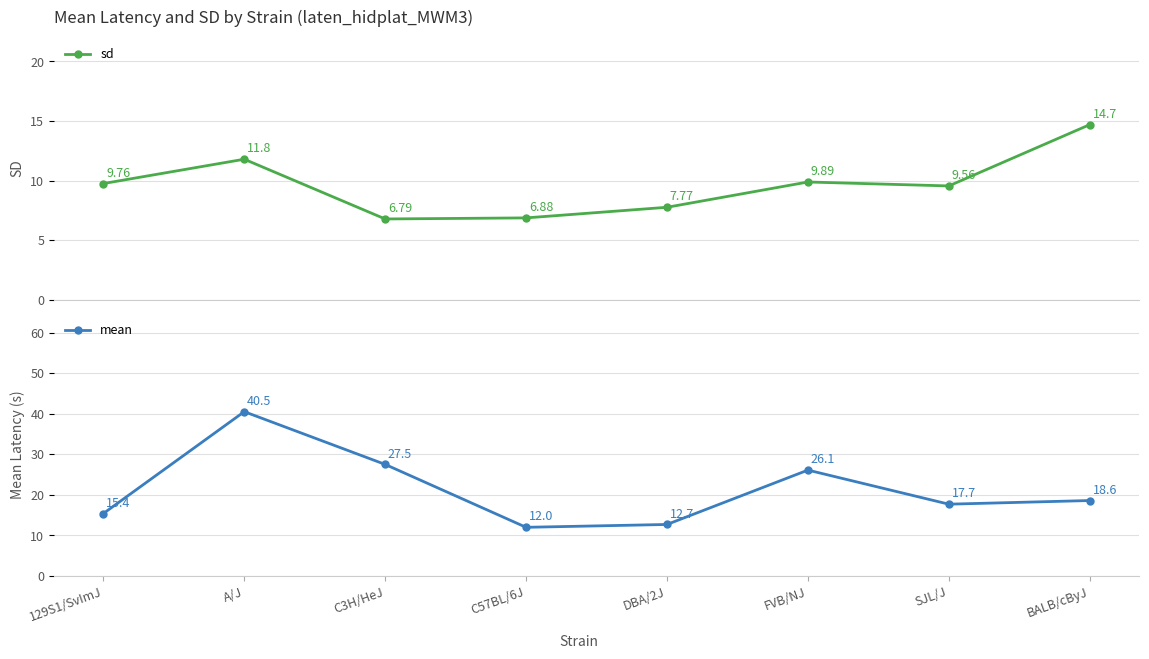

What is the minimum value for mean?

12.0